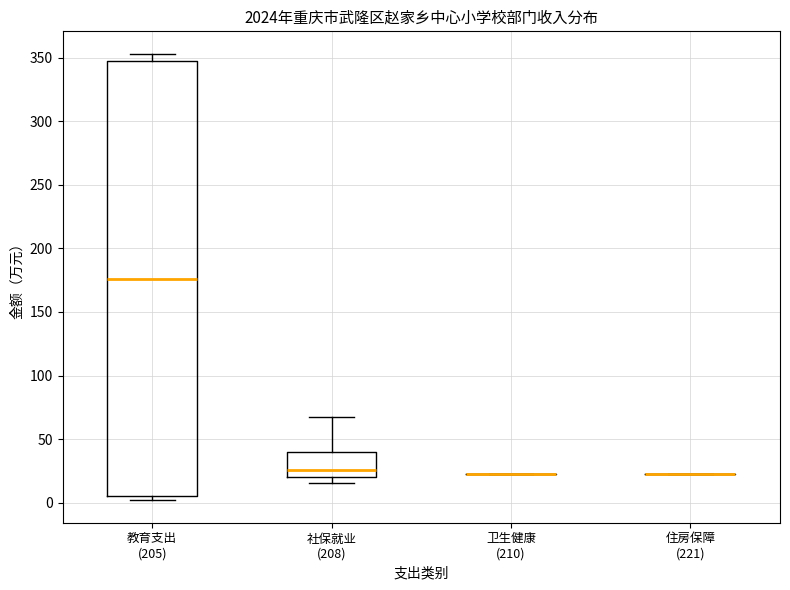

Reading left to right, read every box against the y-axis: the position of its median line, the range the box covers, and the ends of its whiskers. The values are not printed on the chart, so give them approximately, as read against the axis.

教育支出 (205): median 175, box 5 to 350, whiskers 0 to 355
社保就业 (208): median 25, box 20 to 40, whiskers 15 to 65
卫生健康 (210): box collapsed to a line at 20, whiskers 20 to 20
住房保障 (221): box collapsed to a line at 25, whiskers 25 to 25